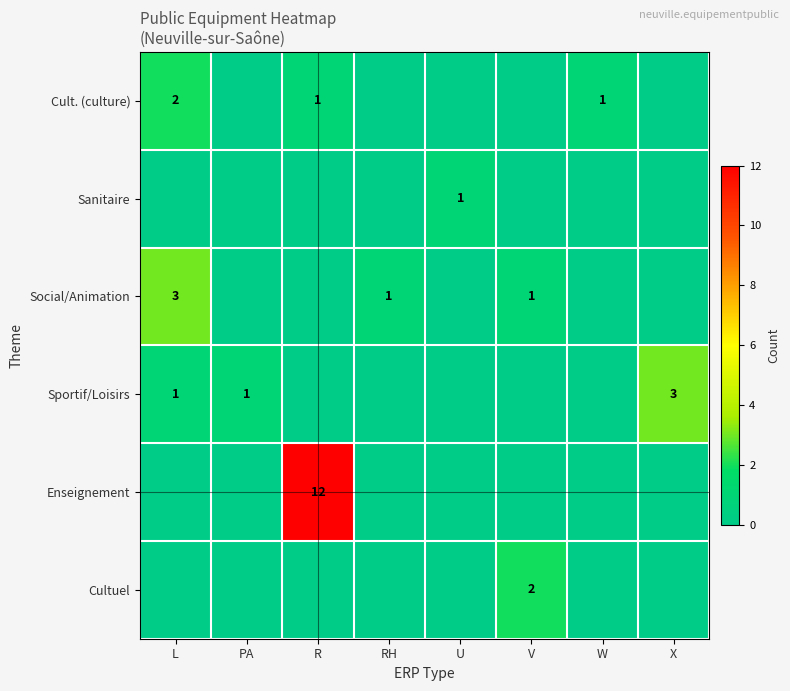

Which has a higher value, X or U?

X